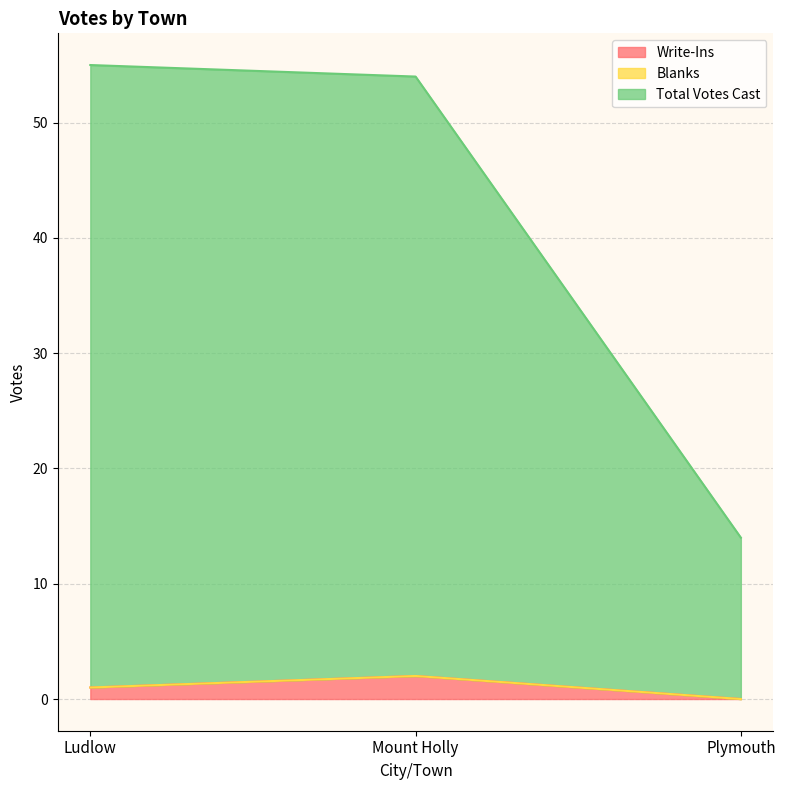

What is the difference between the maximum and minimum values in the Write-Ins series?

2